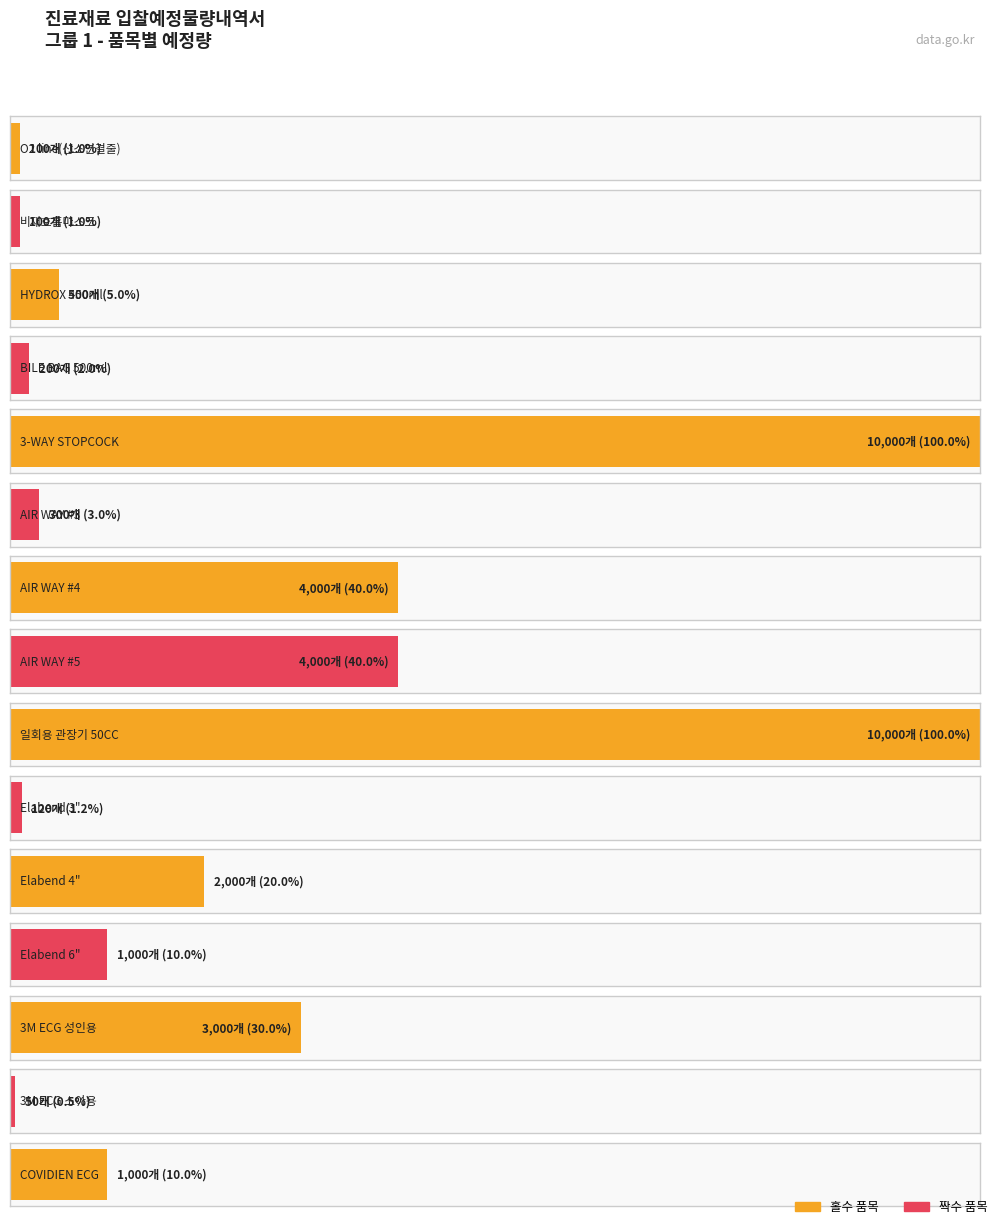

Where does the data first go above 1000?

3-WAY STOPCOCK